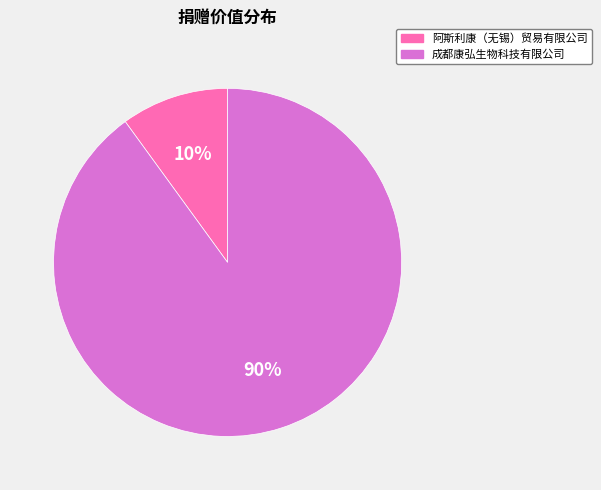

Does 成都康弘生物科技有限公司 represent more than half of the total?

Yes